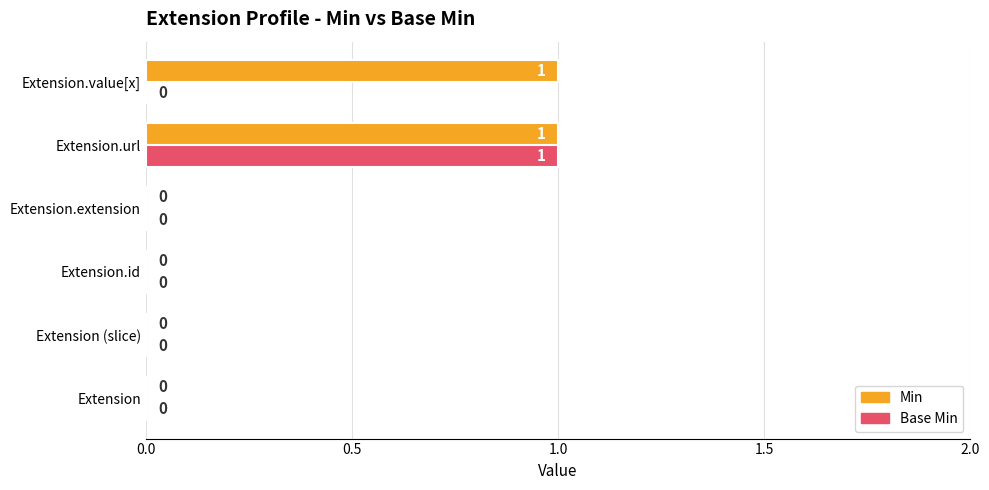

What are all the series names shown in the legend?

Min, Base Min